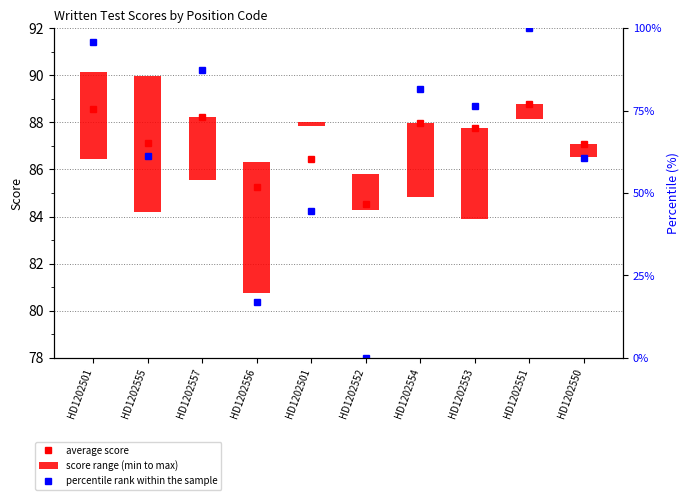

What is the sum of all score range (min to max) values?

27.6